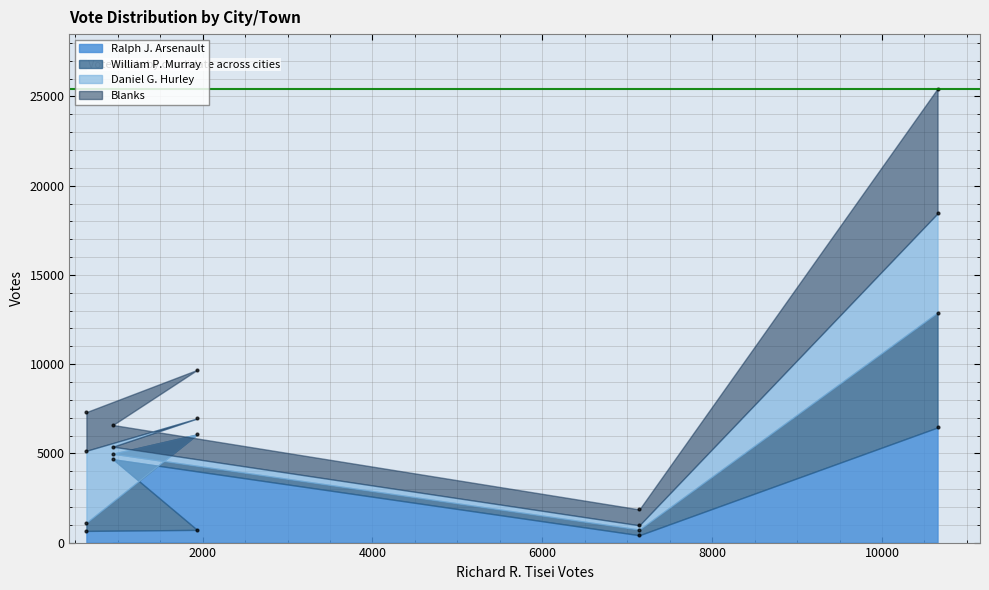

Which series has the largest total across all categories?

Blanks